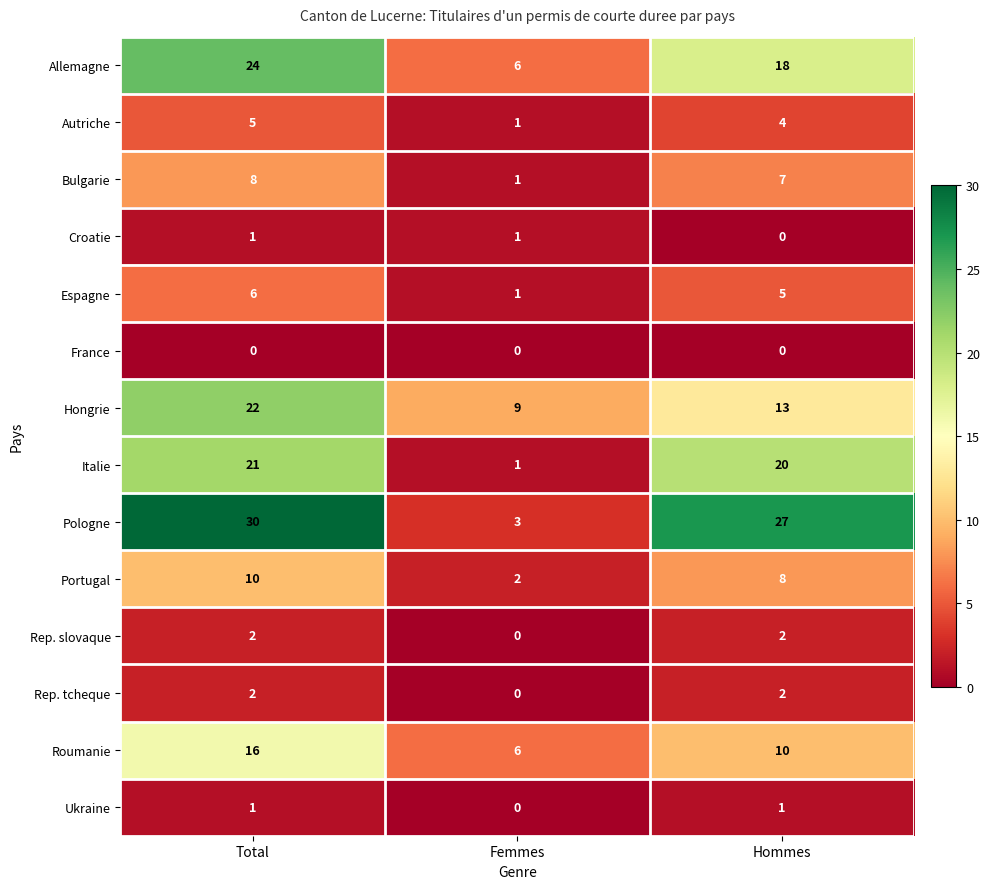

Rank the categories by Pologne value from highest to lowest.

Total, Hommes, Femmes